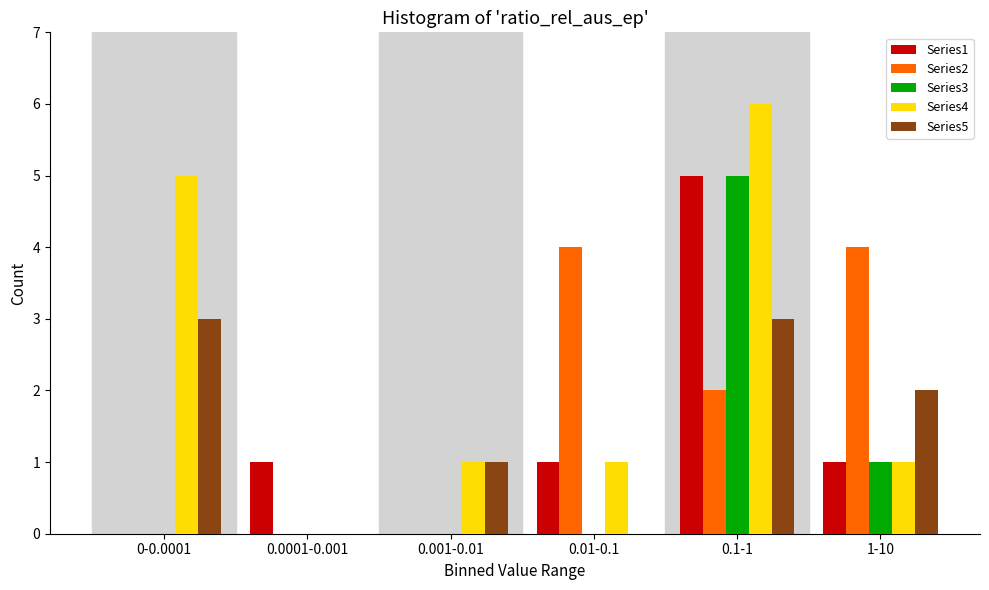

Reading left to right, what are all the values shown in this chart?

Series1: 0-0.0001=0	0.0001-0.001=1	0.001-0.01=0	0.01-0.1=1	0.1-1=5	1-10=1
Series2: 0-0.0001=0	0.0001-0.001=0	0.001-0.01=0	0.01-0.1=4	0.1-1=2	1-10=4
Series3: 0-0.0001=0	0.0001-0.001=0	0.001-0.01=0	0.01-0.1=0	0.1-1=5	1-10=1
Series4: 0-0.0001=5	0.0001-0.001=0	0.001-0.01=1	0.01-0.1=1	0.1-1=6	1-10=1
Series5: 0-0.0001=3	0.0001-0.001=0	0.001-0.01=1	0.01-0.1=0	0.1-1=3	1-10=2